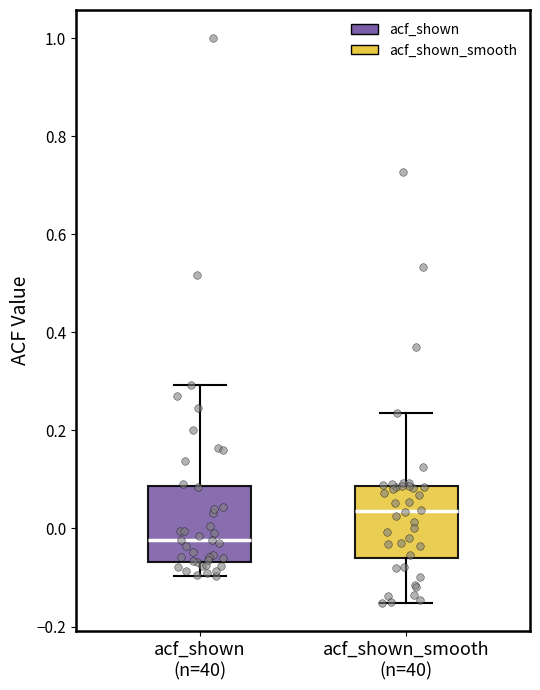

Which box's median line is the lowest?

acf_shown (n=40)